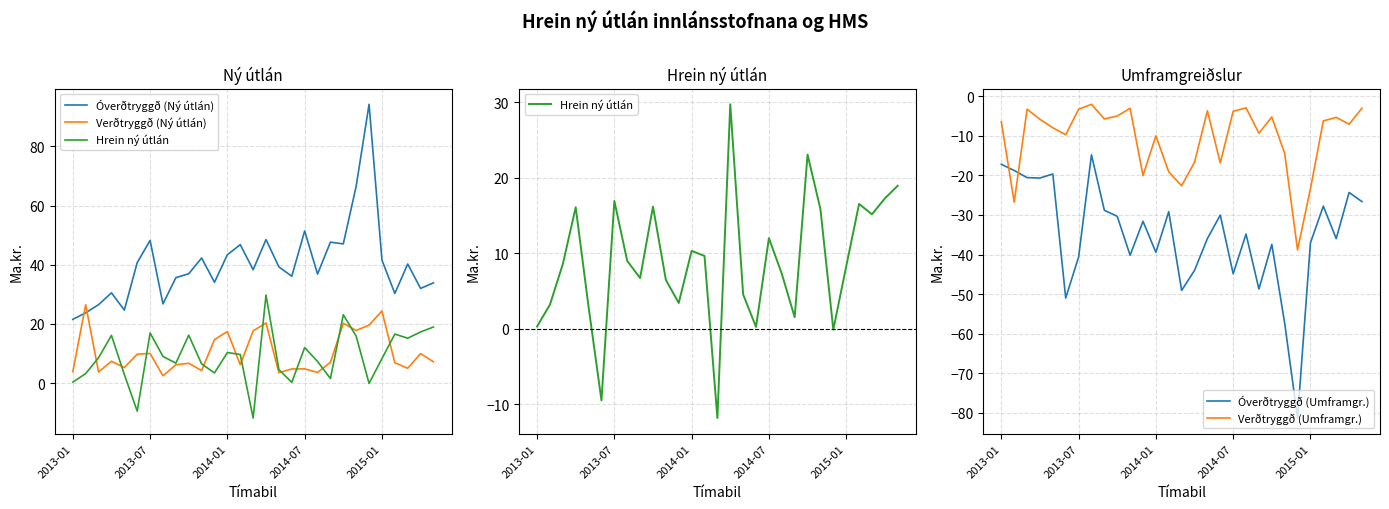

What is the difference between the maximum and second lowest values in the Verðtryggð (Ný útlán) series?

23.0